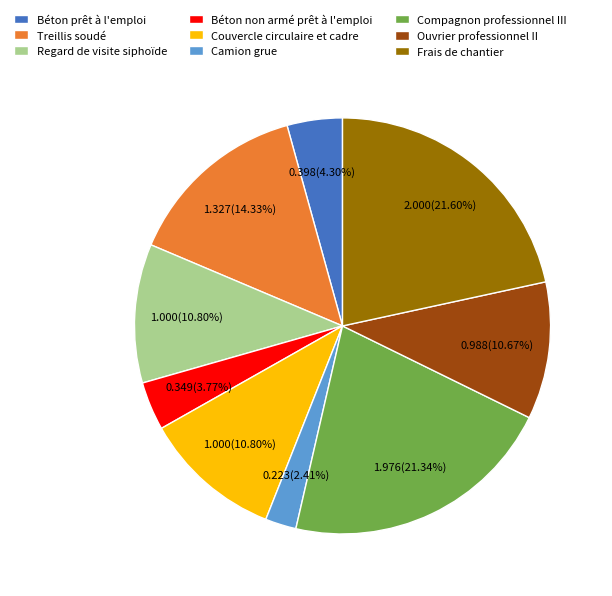

Do Ouvrier professionnel II and Treillis soudé together represent more than half of the pie?

No